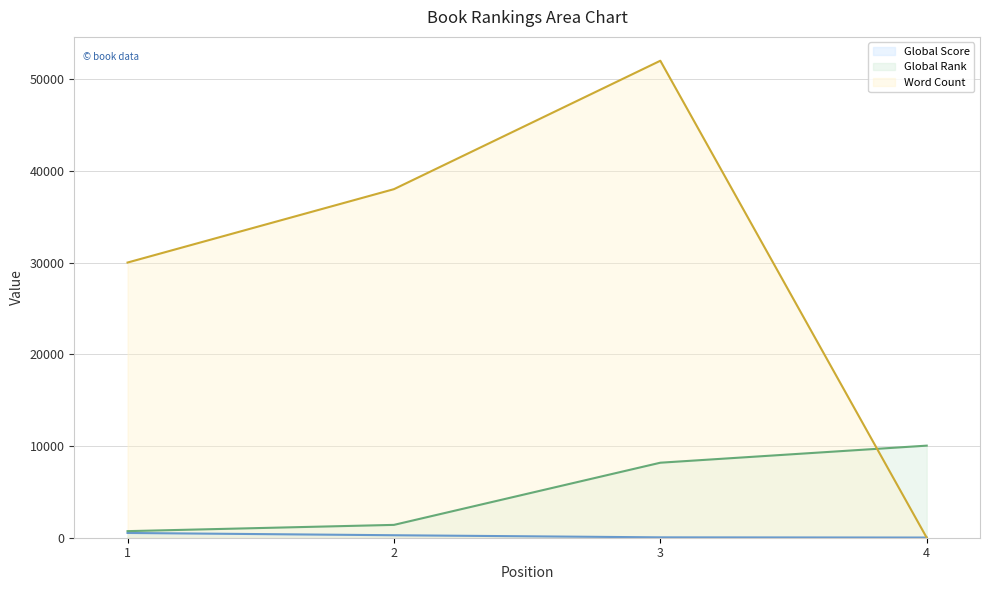

Reading left to right, list all the values displayed in this chart.

Global Score: 1=519	2=271	3=40	4=19
Global Rank: 1=717	2=1400	3=8178	4=10039
Word Count: 1=30000	2=38000	3=52000	4=0